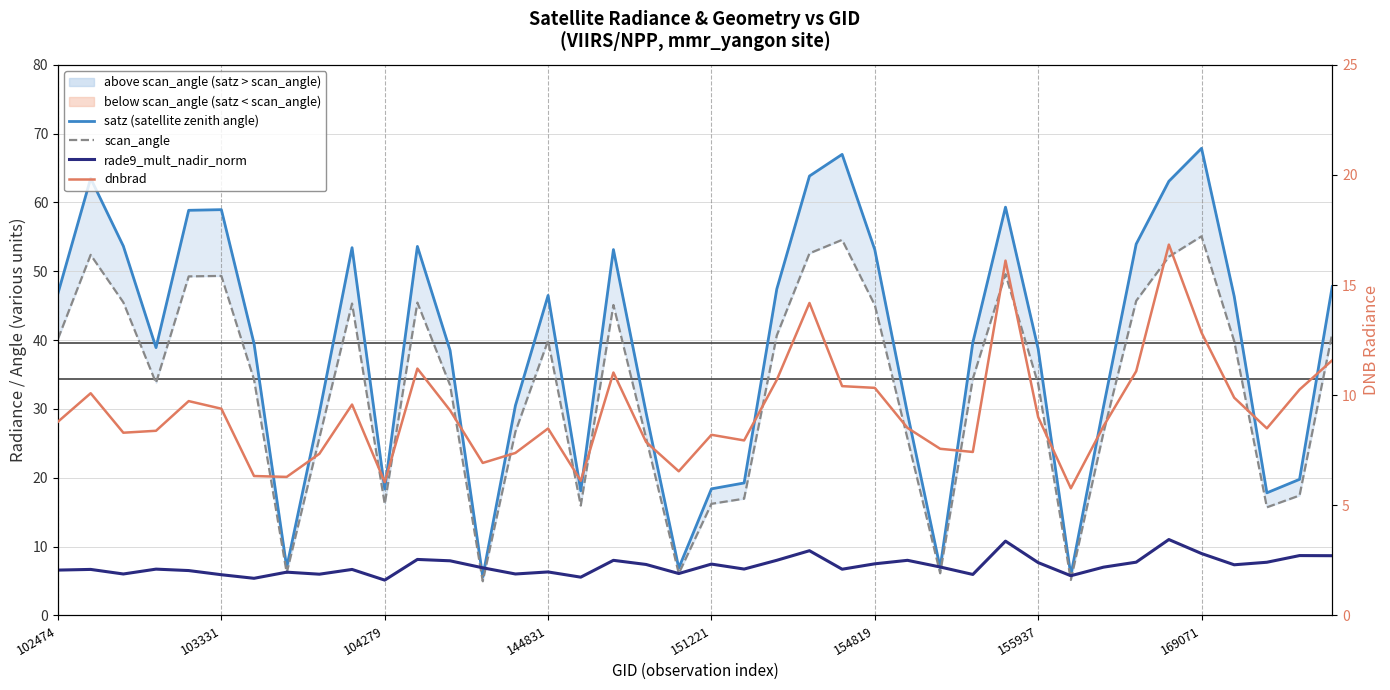

What position from the left is 144831?

16